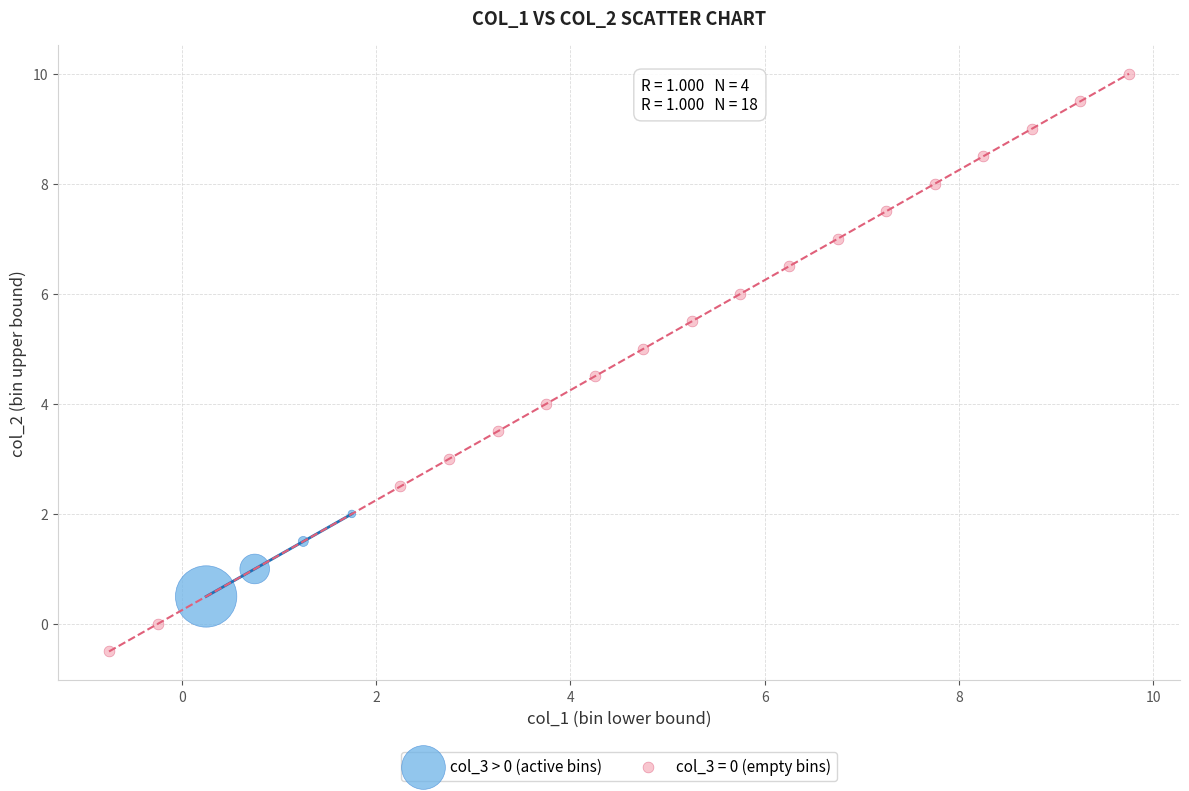

Which series reaches the minimum Y coordinate?

col_3 = 0 (empty bins)